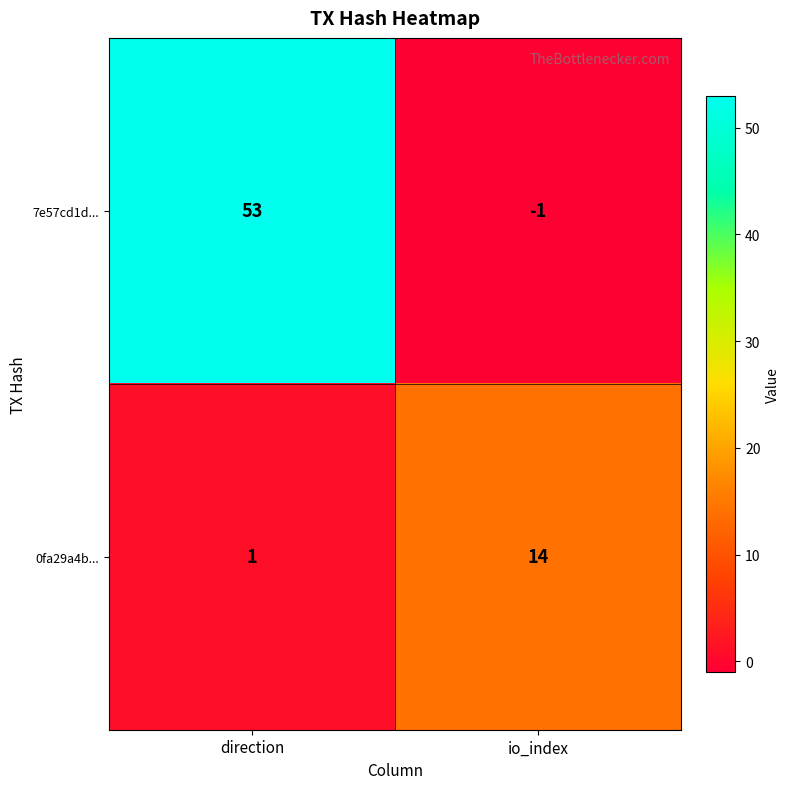

At which category is the sum across all series the highest?

direction